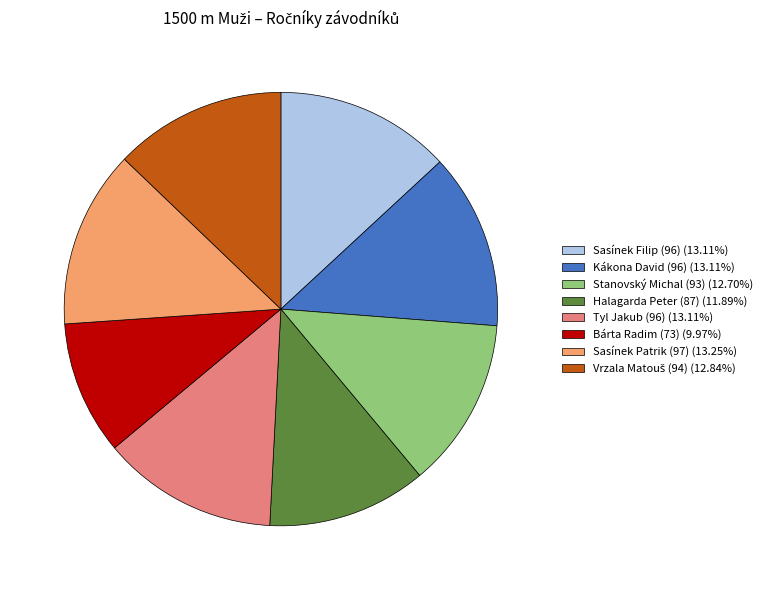

Which slice is the smallest?

Bárta Radim (73)